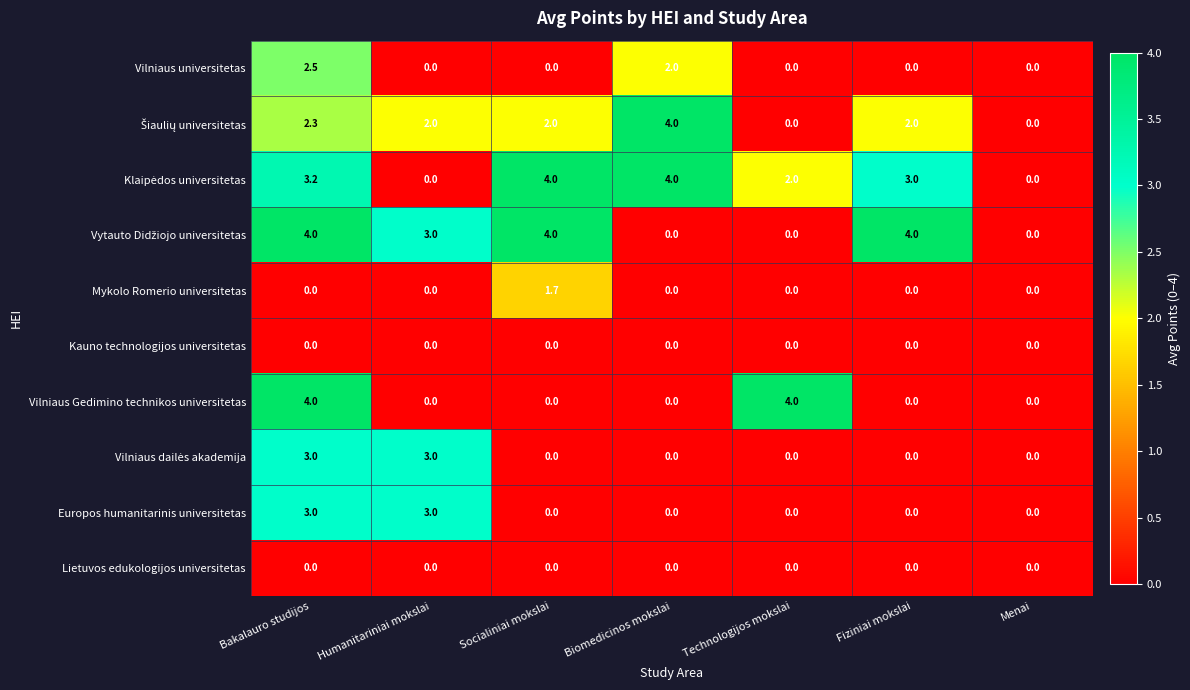

At which category is the sum across all series the highest?

Bakalauro studijos